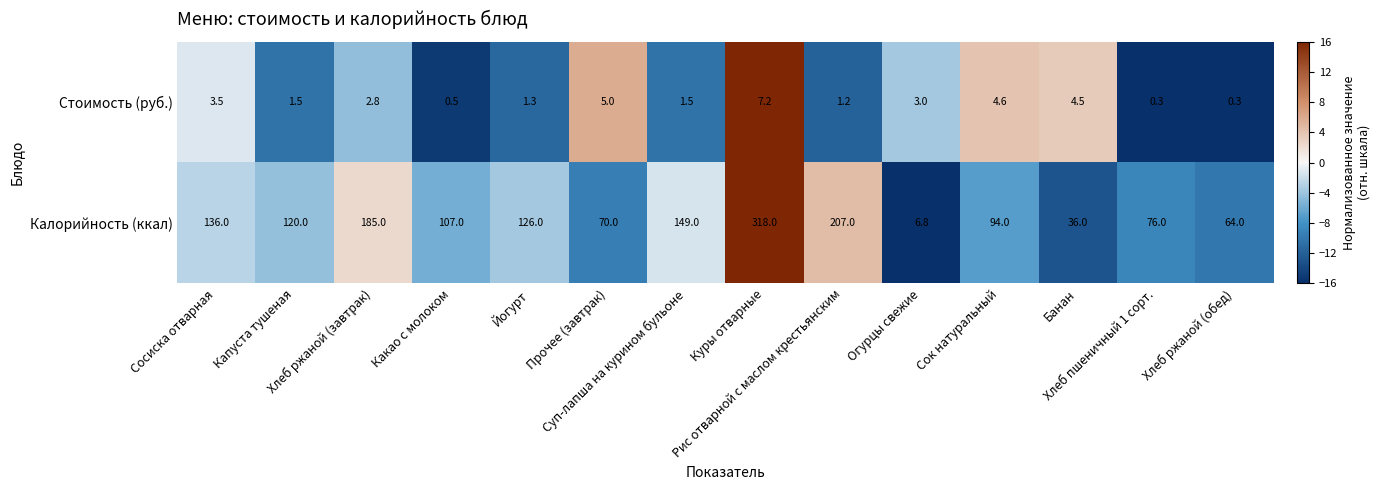

What is the difference between the second highest and second lowest values in the Калорийность (ккал) series?

171.0